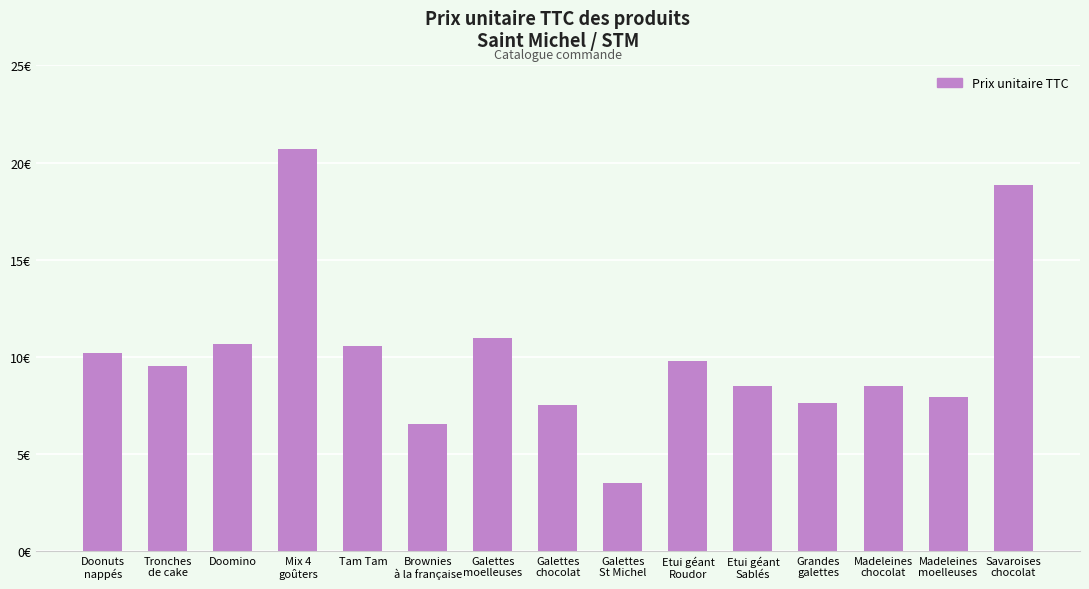

Is it true that the value at Grandes
galettes is 7.6?

True